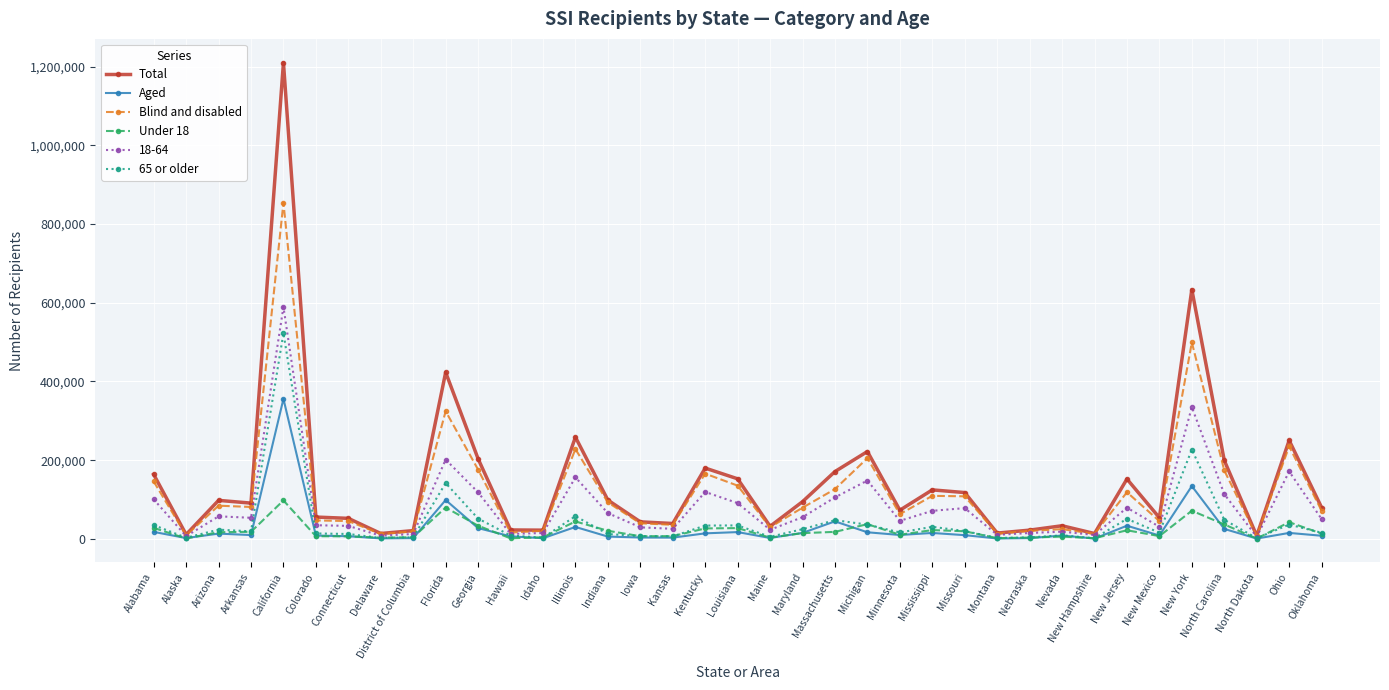

Which series has the largest total across all categories?

Total